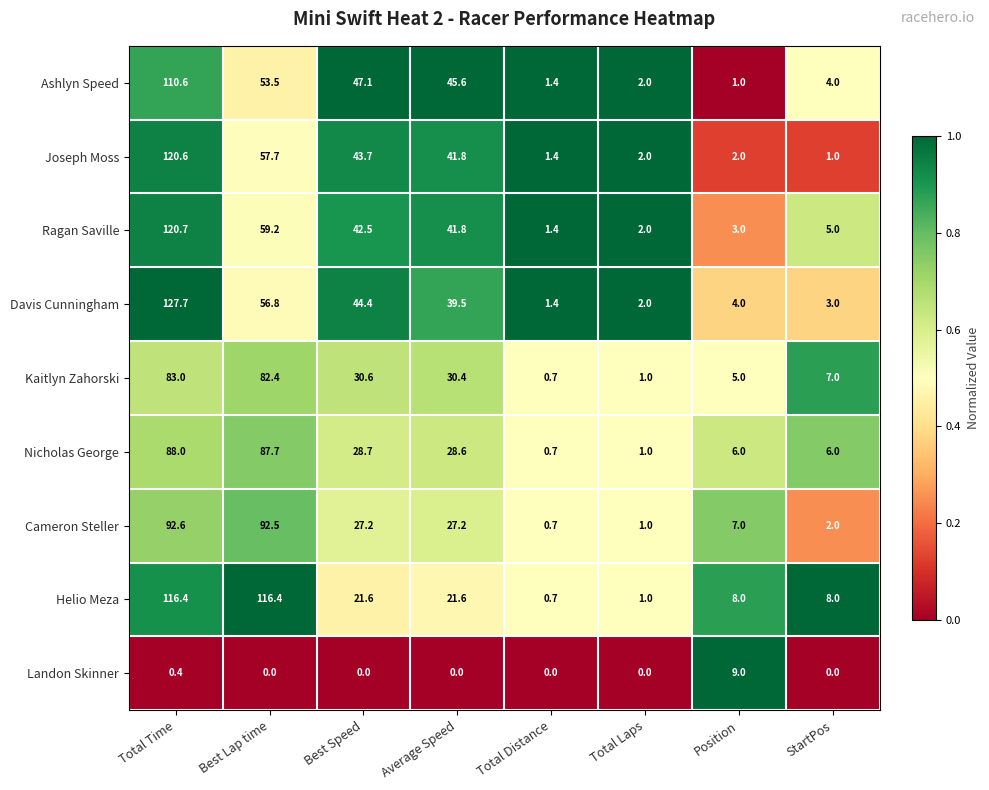

At how many categories does at least one series exceed 0?

8